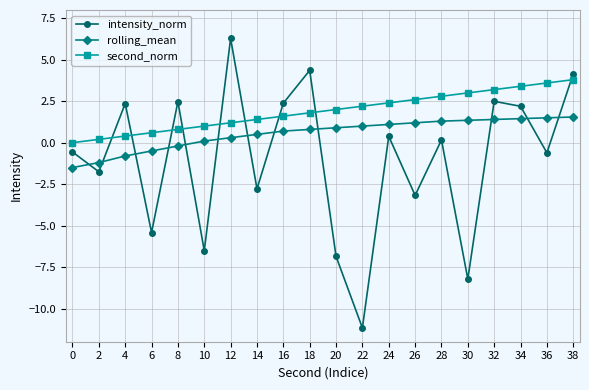

What is the value of the second_norm point at the 10th from the left?

1.8